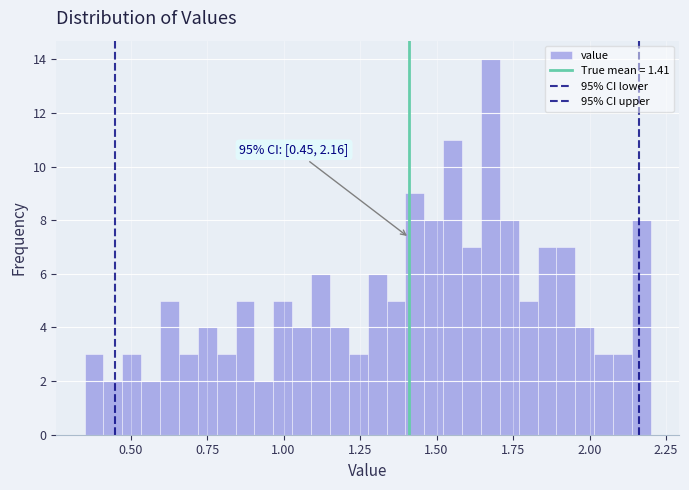

Read against the x-axis, roughly where is the centre of the tallest bar?

1.70